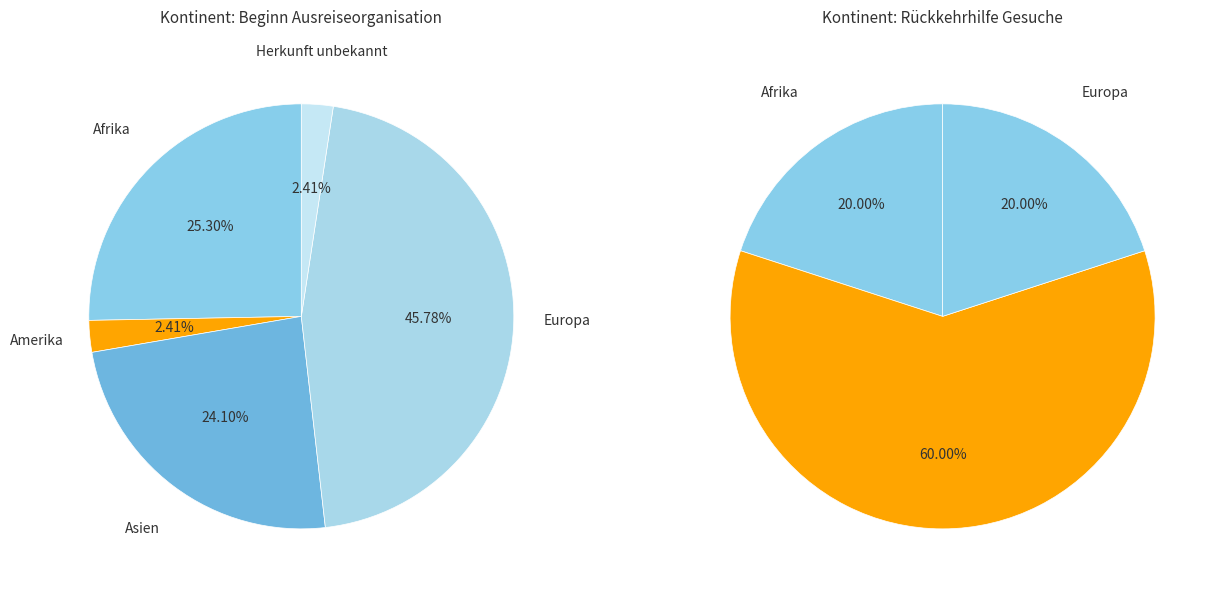

How much of the chart is everything except Amerika?

97.6%